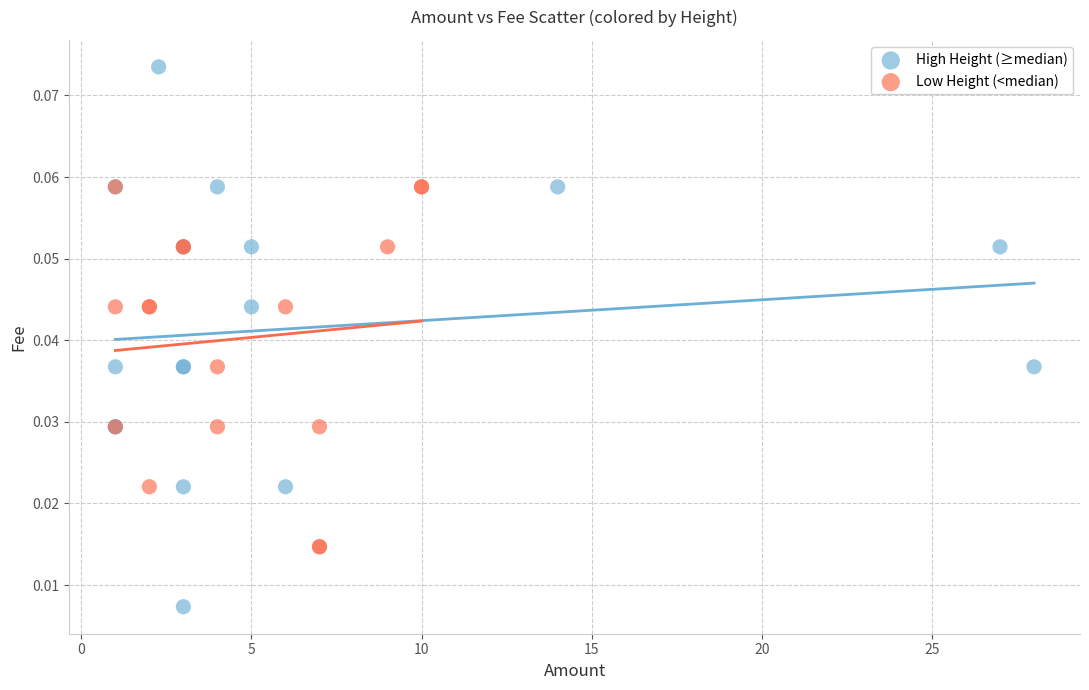

Which series has the widest spread of Y values?

High Height (≥median)